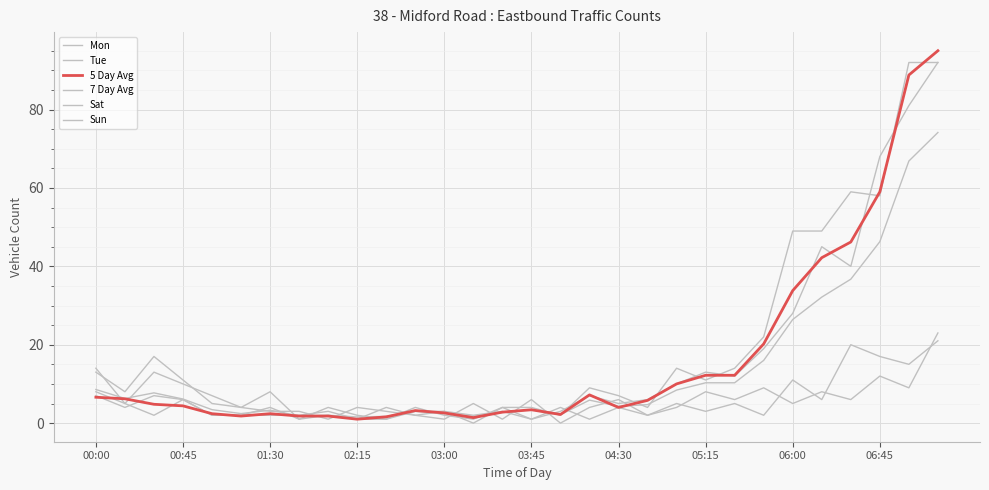

Does the chart have visible grid lines?

Yes